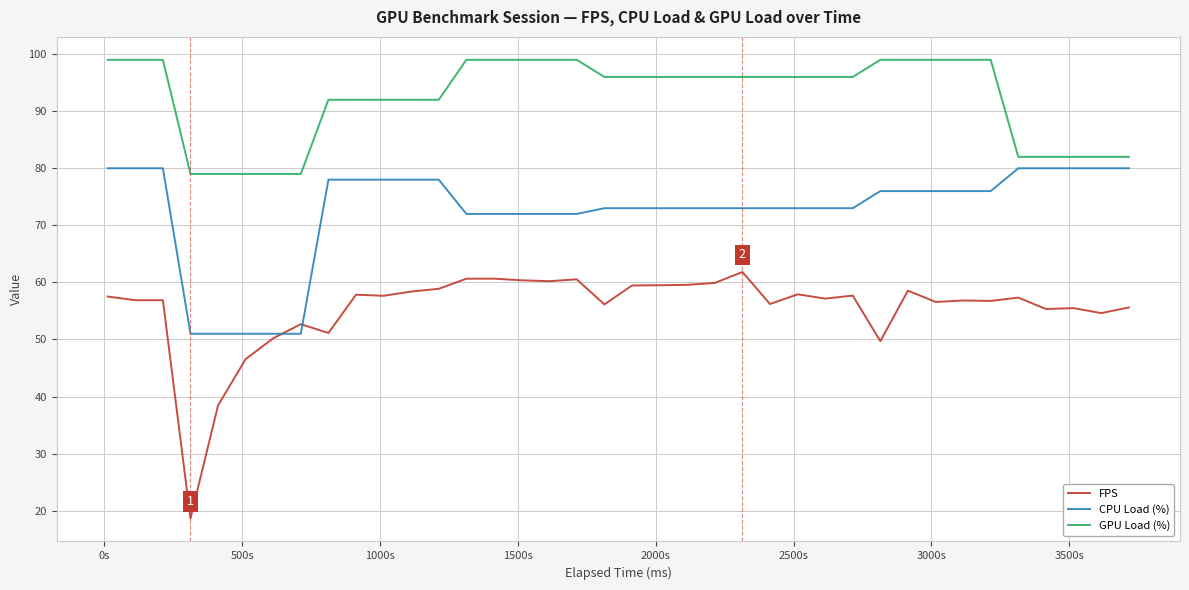

What is the smallest value displayed?

18.6